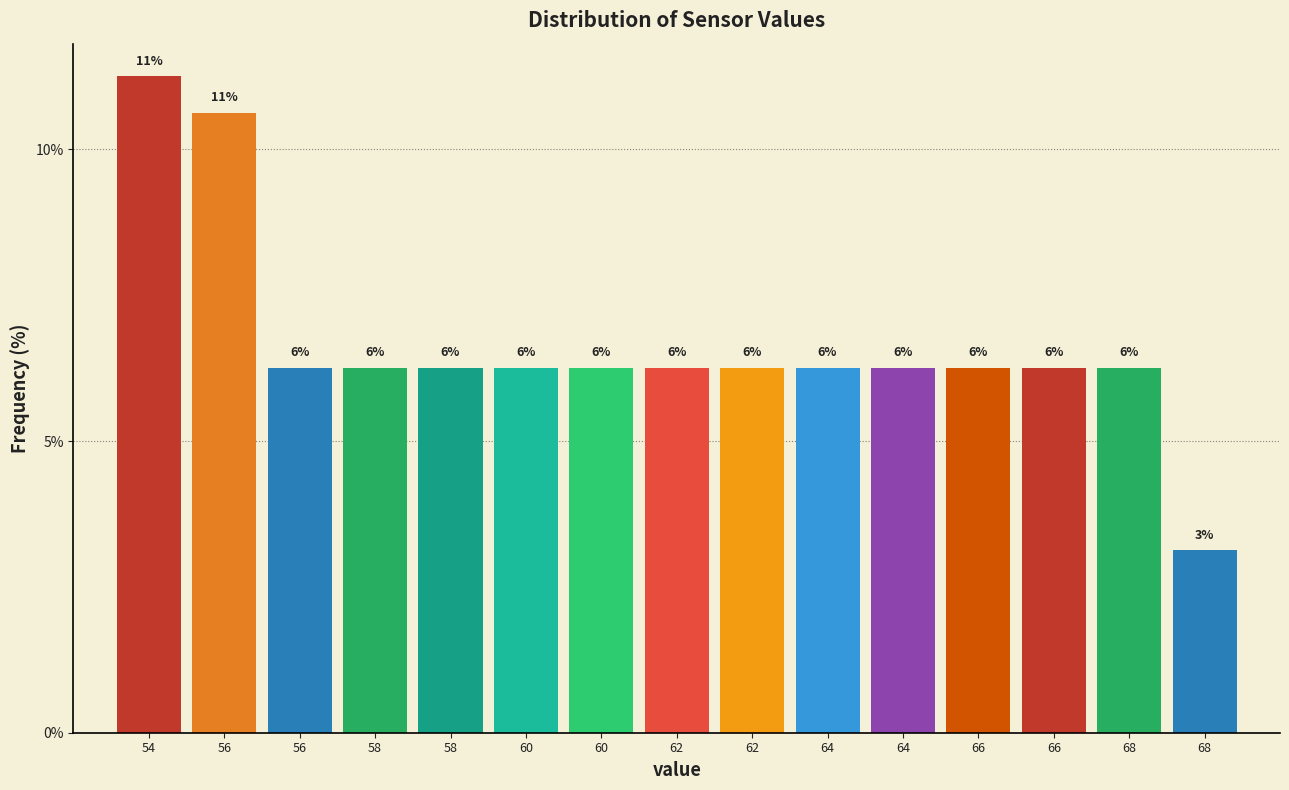

Are the bars horizontal?

No